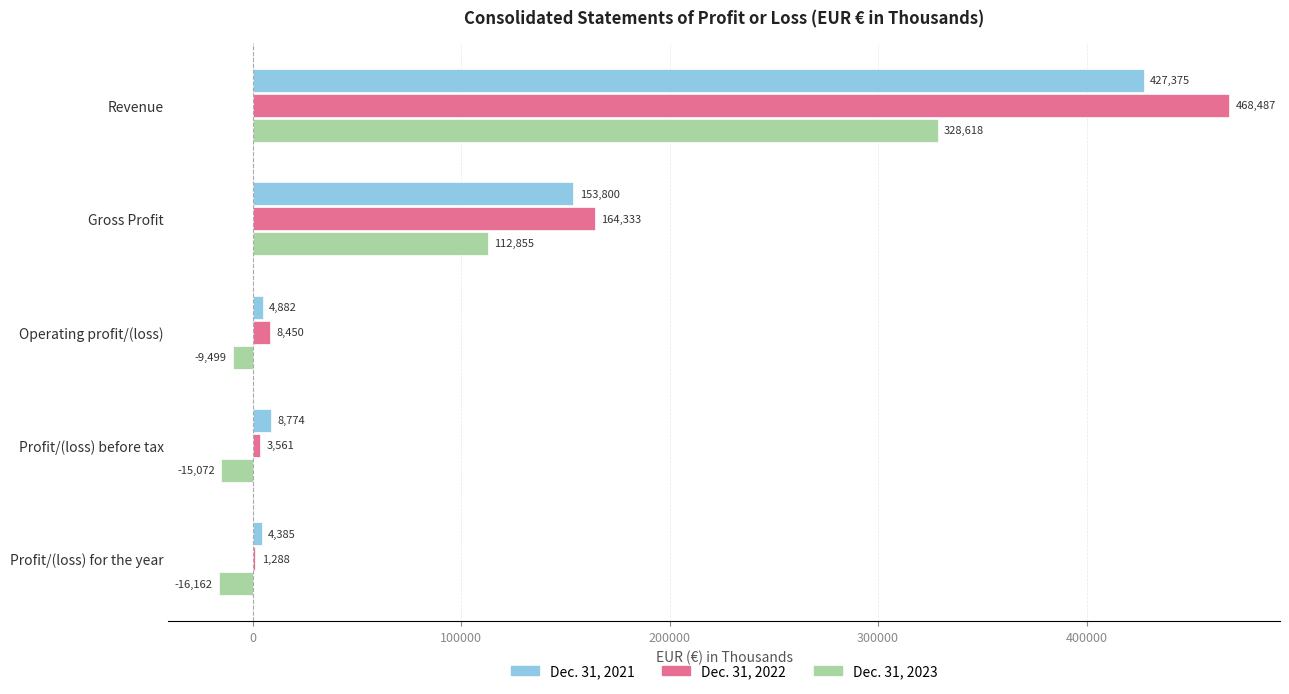

Which category has the highest value in the Dec. 31, 2021 series?

Revenue